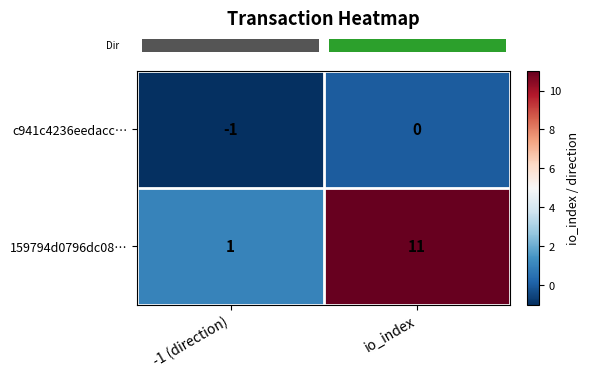

Reading left to right, transcribe all the data shown in this chart.

c941c4236eedacc…: -1	0
159794d0796dc08…: 1	11